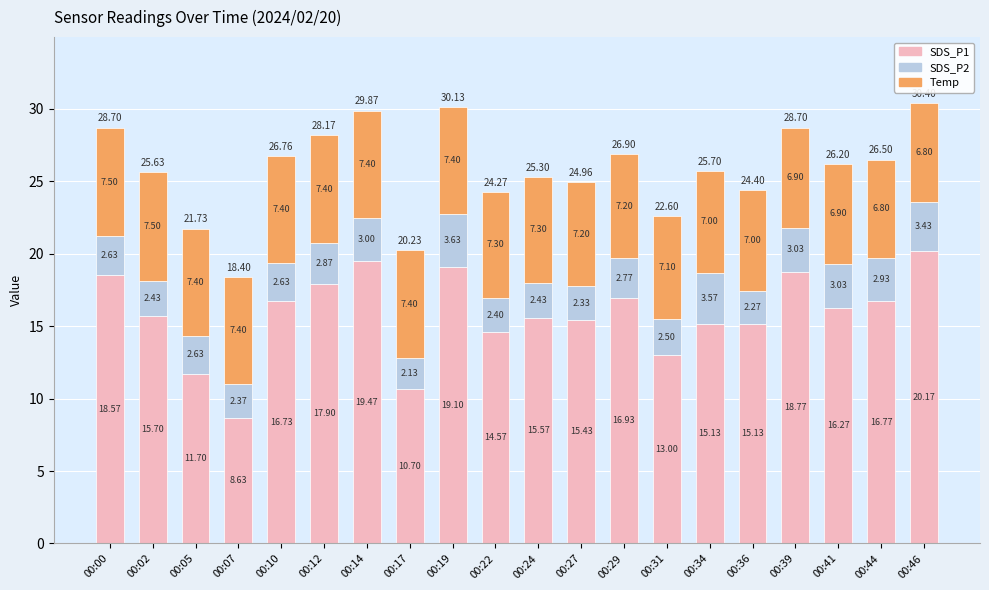

Does the chart contain any negative values?

No